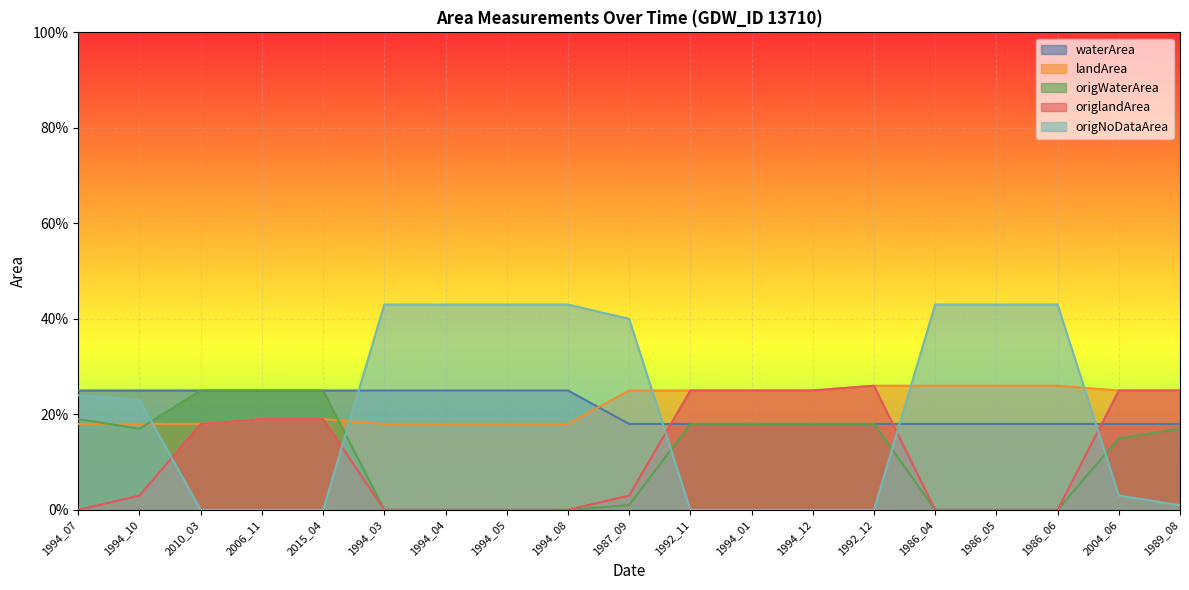

Is it true that origlandArea equals 0.2 at 2006_11?

True